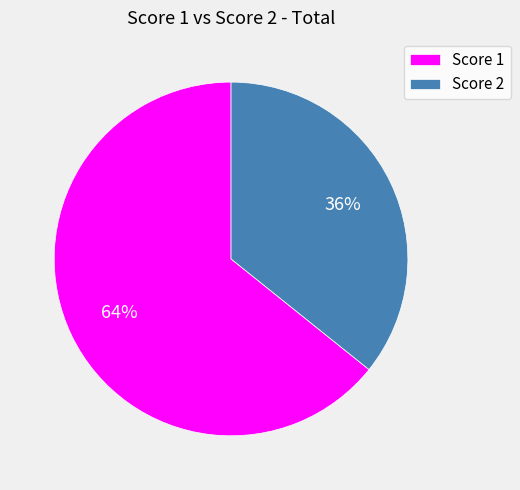

How many segments does this pie chart have?

2